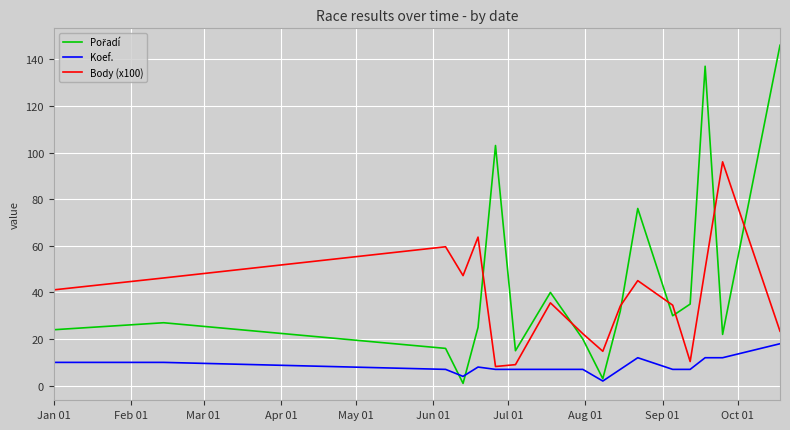

What is the maximum value for Koef.?

18.0